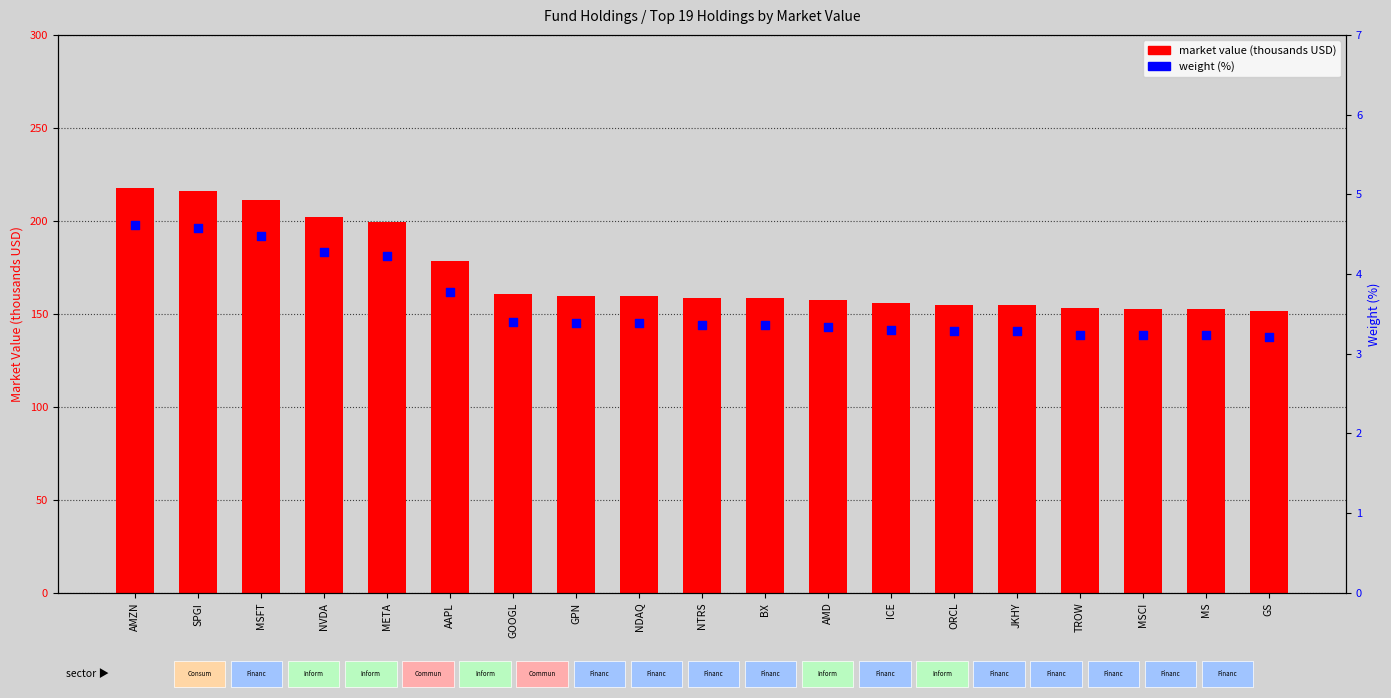

Which series reaches the minimum Y coordinate?

weight (%)